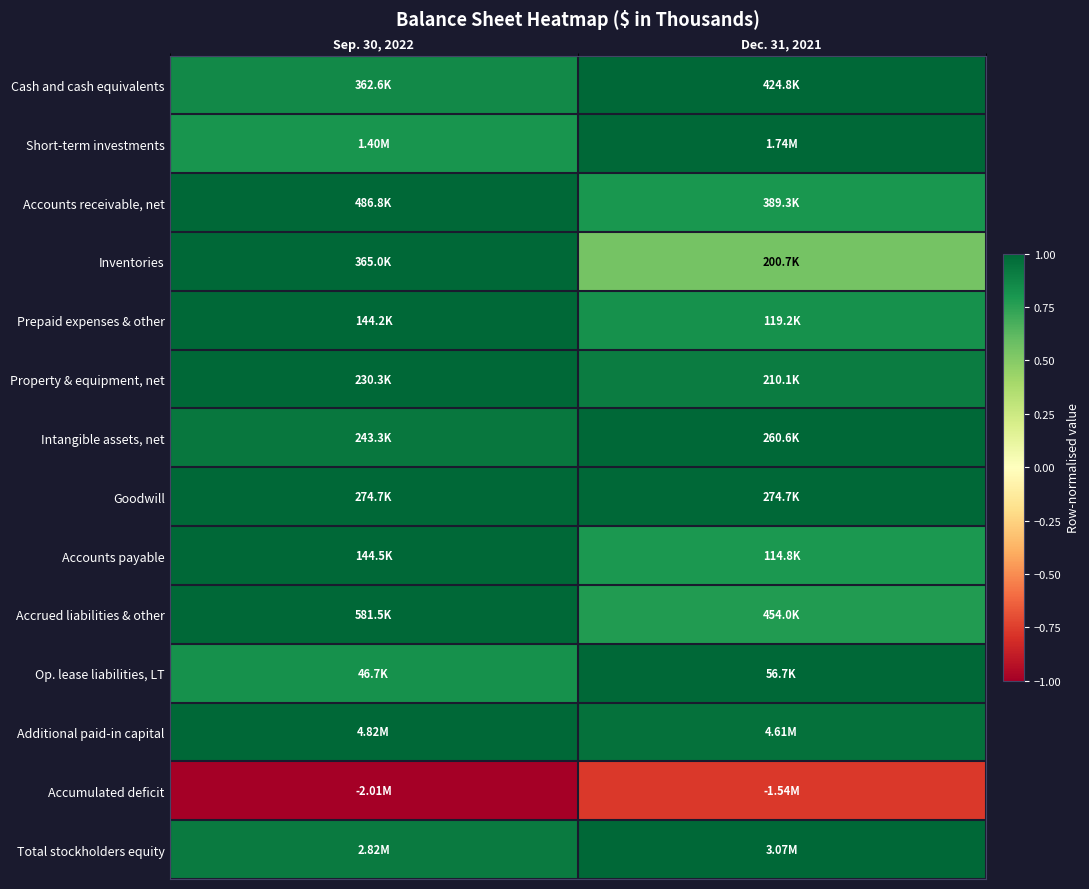

Reading left to right, what are all the values shown in this chart?

Cash and cash equivalents: Sep. 30, 2022=0.9	Dec. 31, 2021=1.0
Short-term investments: Sep. 30, 2022=0.8	Dec. 31, 2021=1.0
Accounts receivable, net: Sep. 30, 2022=1.0	Dec. 31, 2021=0.8
Inventories: Sep. 30, 2022=1.0	Dec. 31, 2021=0.5
Prepaid expenses & other: Sep. 30, 2022=1.0	Dec. 31, 2021=0.8
Property & equipment, net: Sep. 30, 2022=1.0	Dec. 31, 2021=0.9
Intangible assets, net: Sep. 30, 2022=0.9	Dec. 31, 2021=1.0
Goodwill: Sep. 30, 2022=1.0	Dec. 31, 2021=1.0
Accounts payable: Sep. 30, 2022=1.0	Dec. 31, 2021=0.8
Accrued liabilities & other: Sep. 30, 2022=1.0	Dec. 31, 2021=0.8
Op. lease liabilities, LT: Sep. 30, 2022=0.8	Dec. 31, 2021=1.0
Additional paid-in capital: Sep. 30, 2022=1.0	Dec. 31, 2021=1.0
Accumulated deficit: Sep. 30, 2022=-1.0	Dec. 31, 2021=-0.8
Total stockholders equity: Sep. 30, 2022=0.9	Dec. 31, 2021=1.0